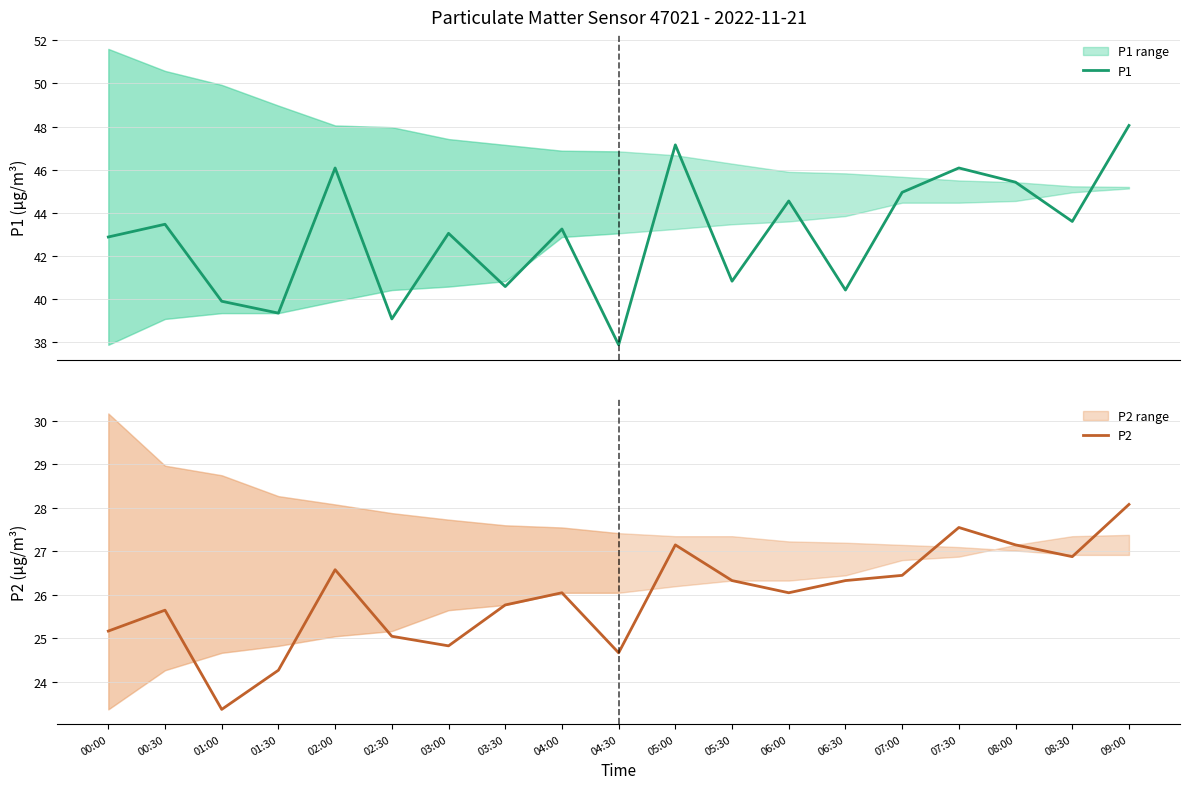

What is the difference between the P2 values at 00:30 and 08:00?

1.5